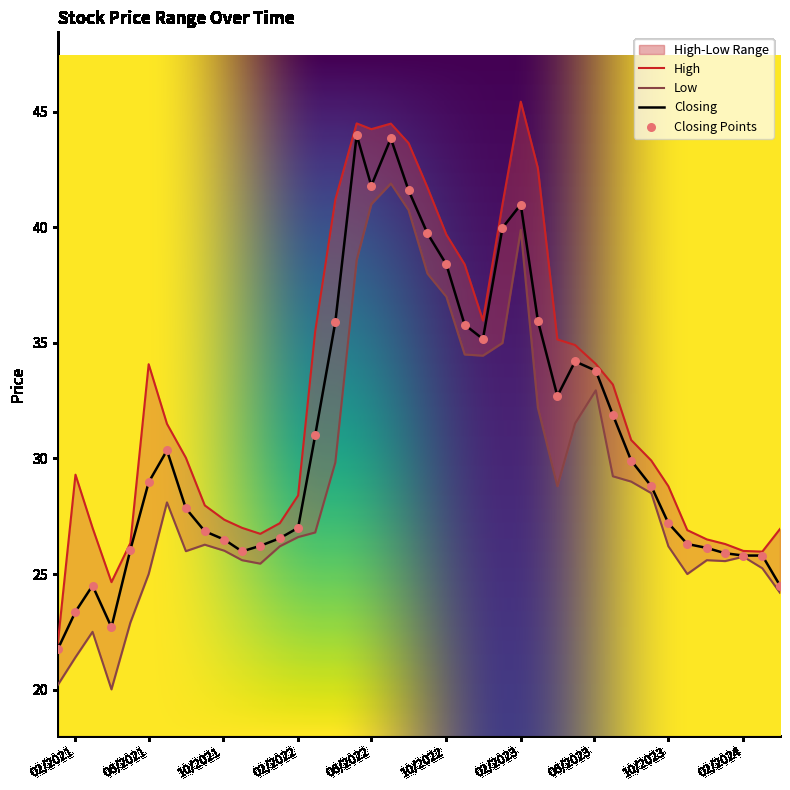

Which series has the largest Y range (max minus min)?

High